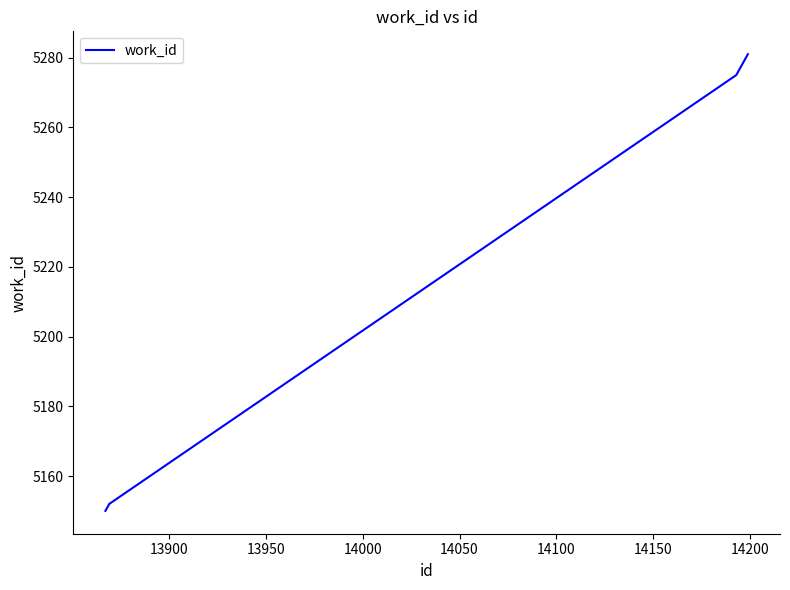

What is the smallest value displayed?

5150